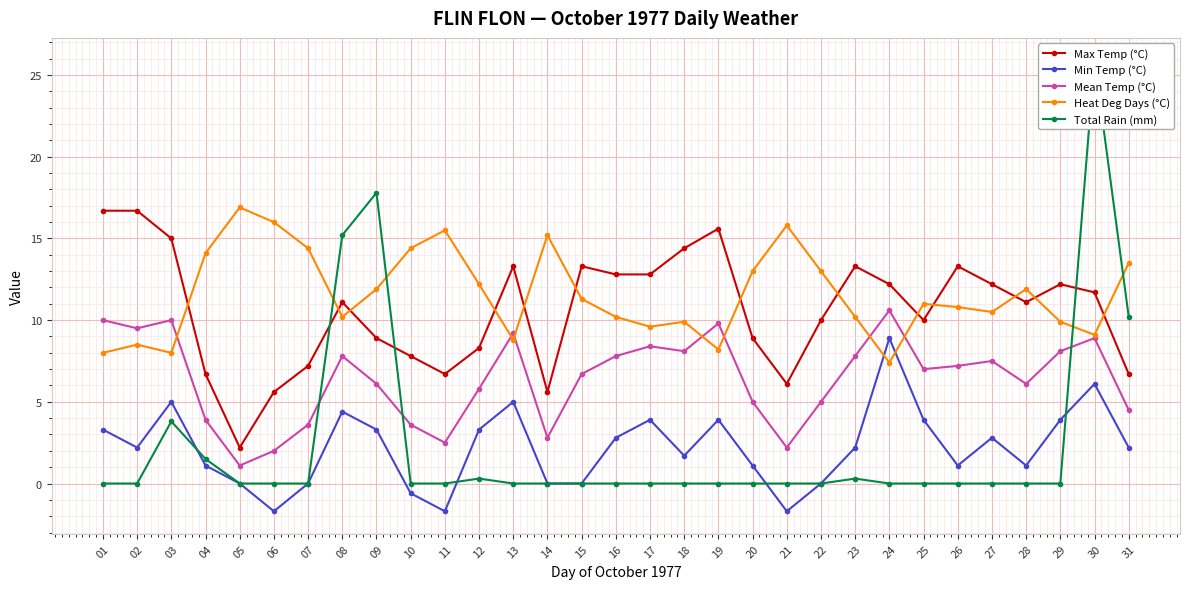

What is the sum of all Heat Deg Days (°C) values?

359.4